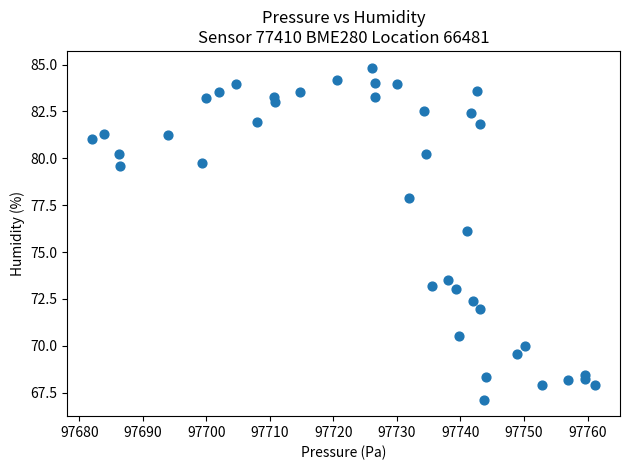

What Y value in the scatter plot is closest to 75?

76.1